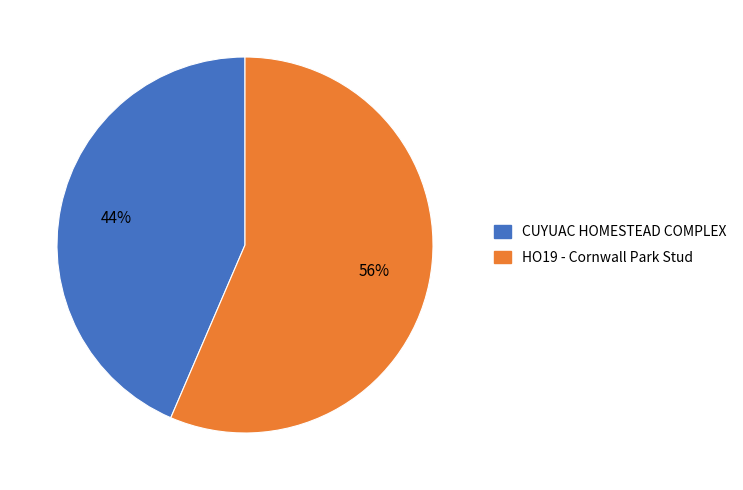

To the nearest percent, what is the average slice percentage?

50%